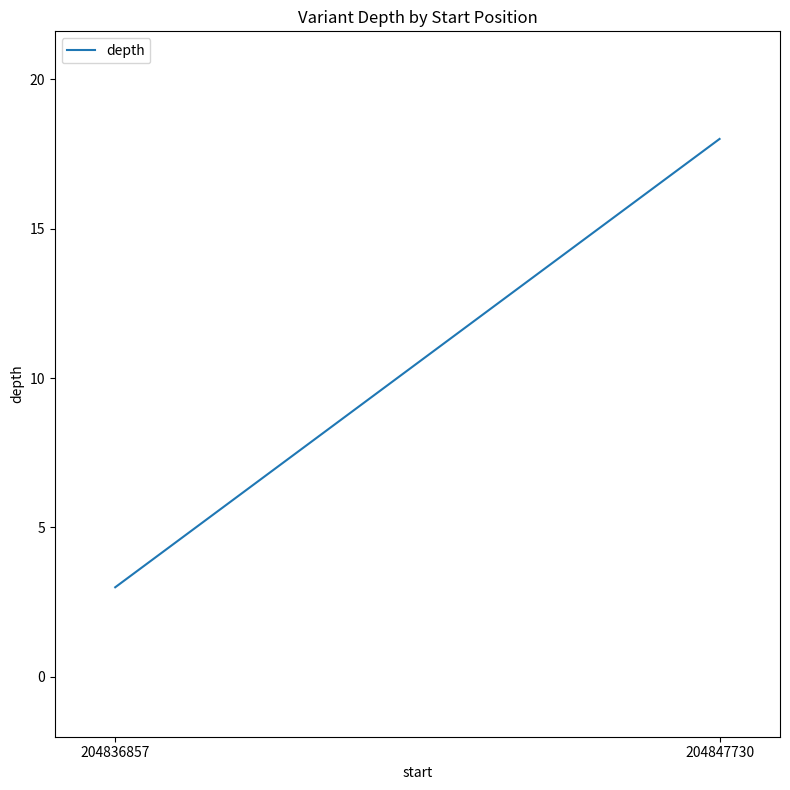

The chart shows a value of 18 at 204847730. True or false?

True